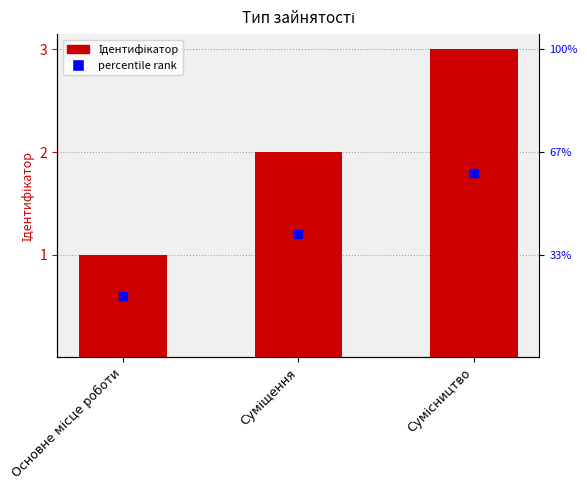

What is the ratio of the value at Суміщення to the value at Основне місце роботи?

2.0